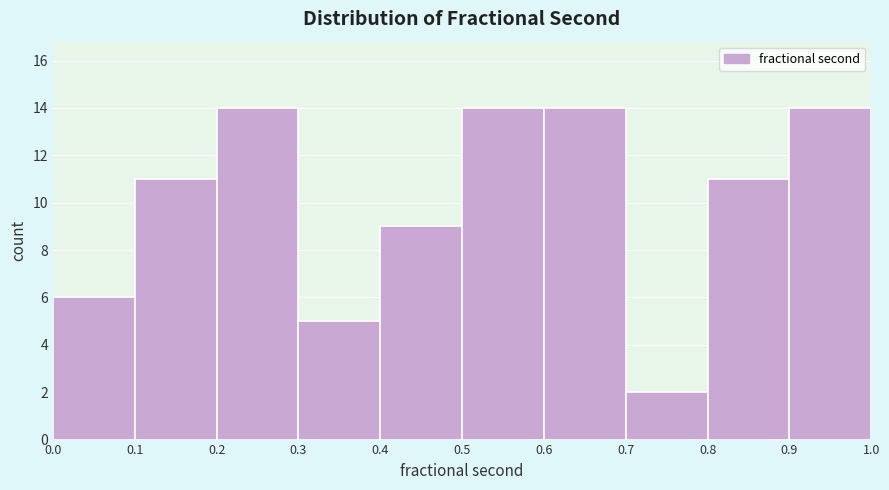

What is the height of the bar covering 0.7 to 0.8 on the x-axis? The values are not printed on the chart, so give them approximately, as read against the axis.

2